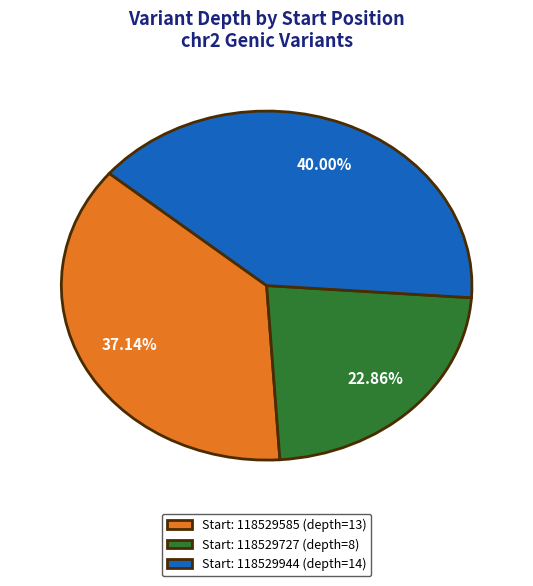

Do Start: 118529944 (depth=14) and Start: 118529585 (depth=13) together represent more than half of the pie?

Yes